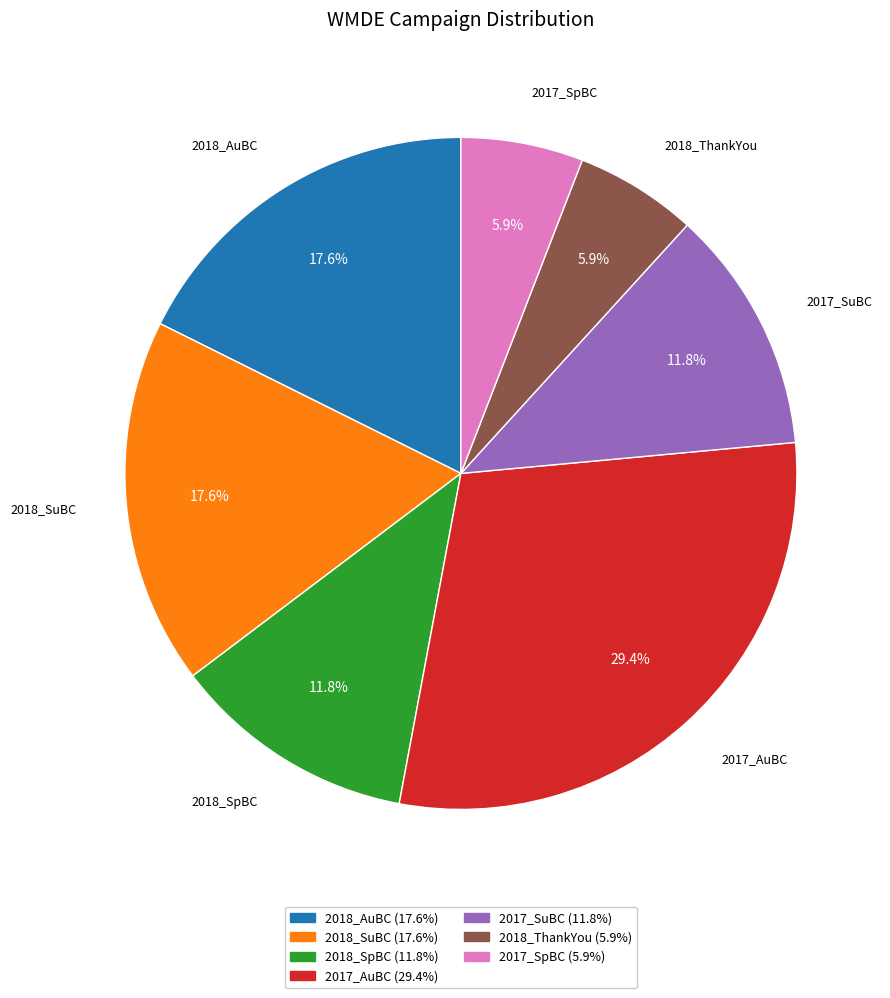

Between 2017_AuBC and 2018_AuBC, which is larger?

2017_AuBC